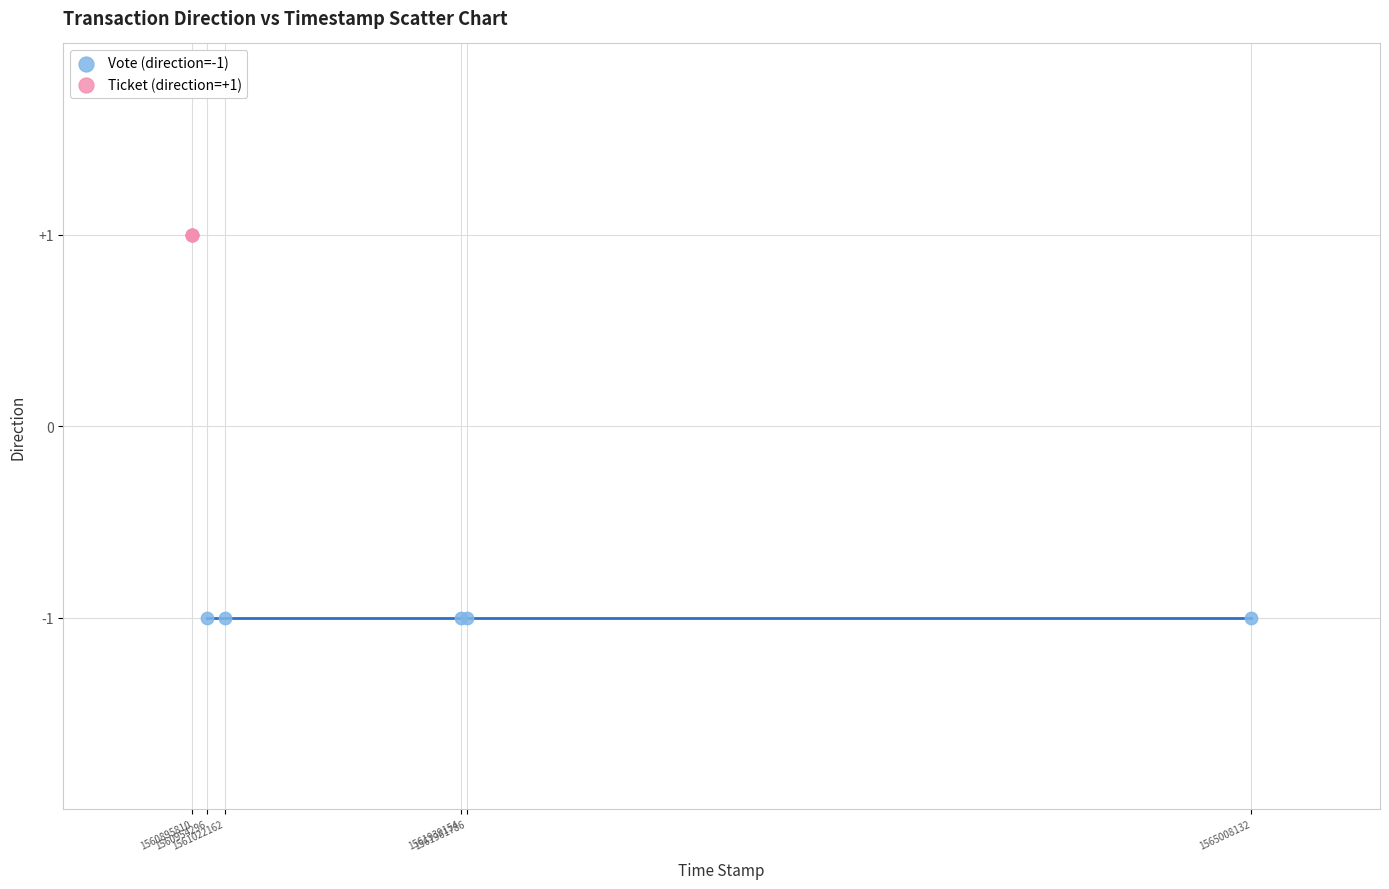

Which series contains the highest Y value?

Ticket (direction=+1)